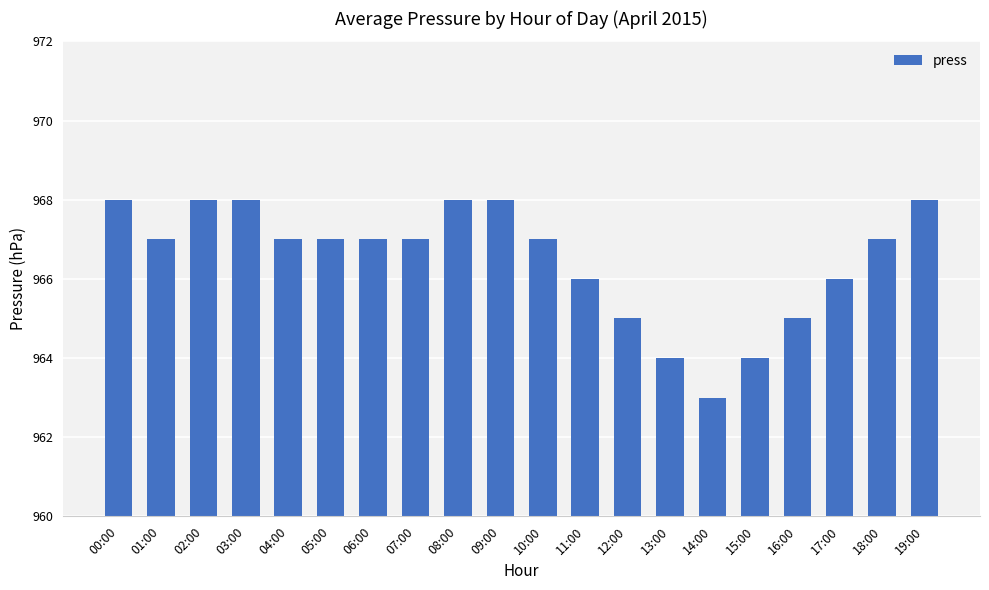

What position from the left is 12:00?

13